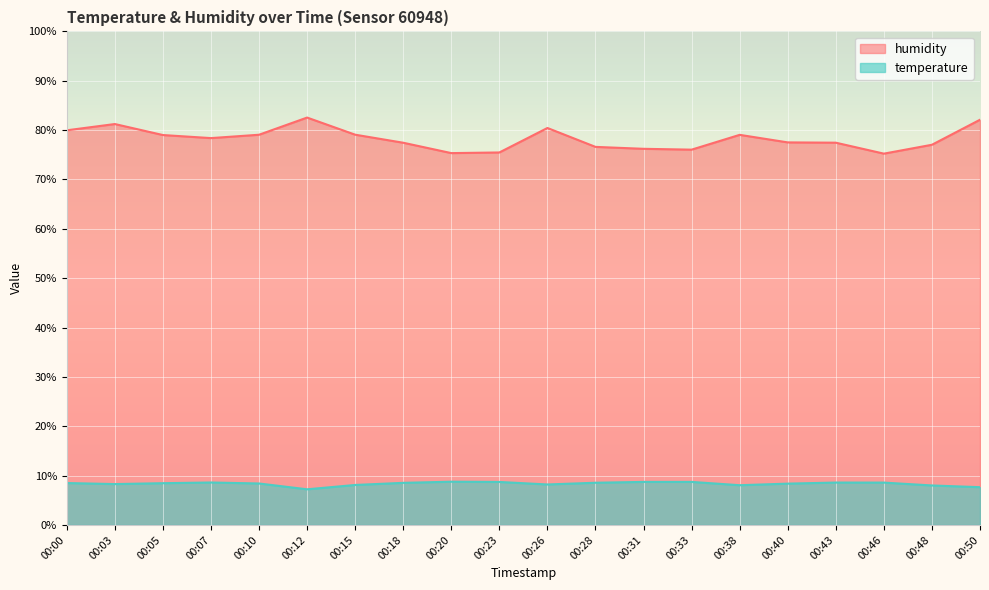

True or false: temperature has a value of 7.7 at 00:50.

True